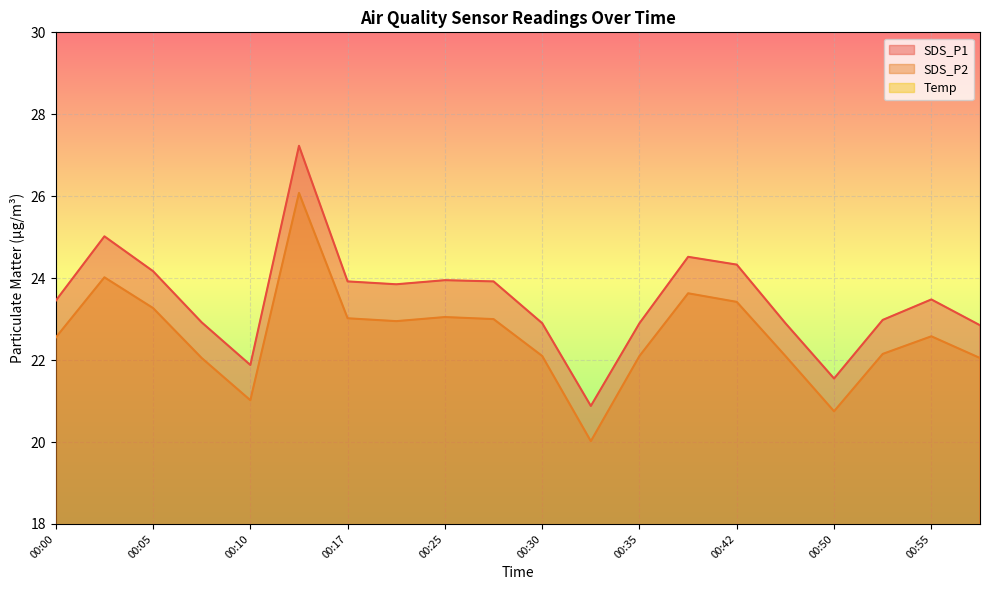

At which category is the sum across all series the highest?

00:15